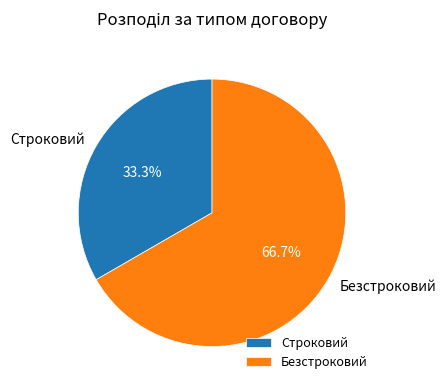

To the nearest percent, what portion does Безстроковий represent?

67%